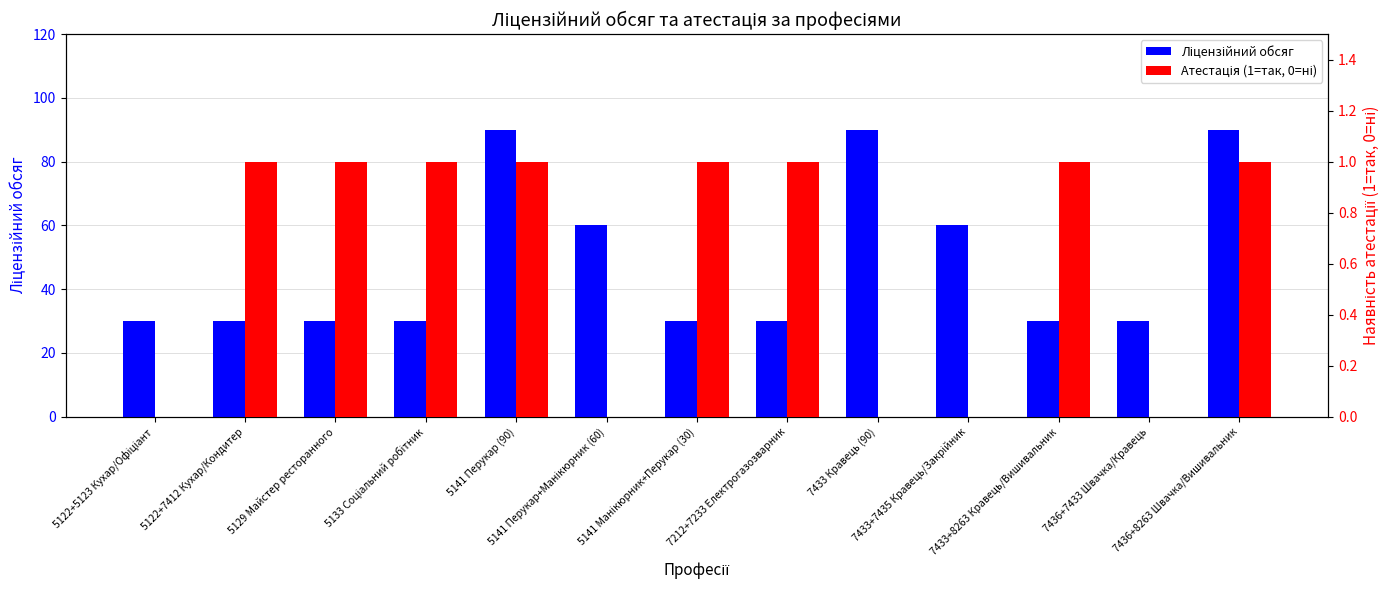

Reading right to left, extract all data points from this chart.

Ліцензійний обсяг: 90	30	30	60	90	30	30	60	90	30	30	30	30
Атестація (1=так, 0=ні): 1	0	1	0	0	1	1	0	1	1	1	1	0